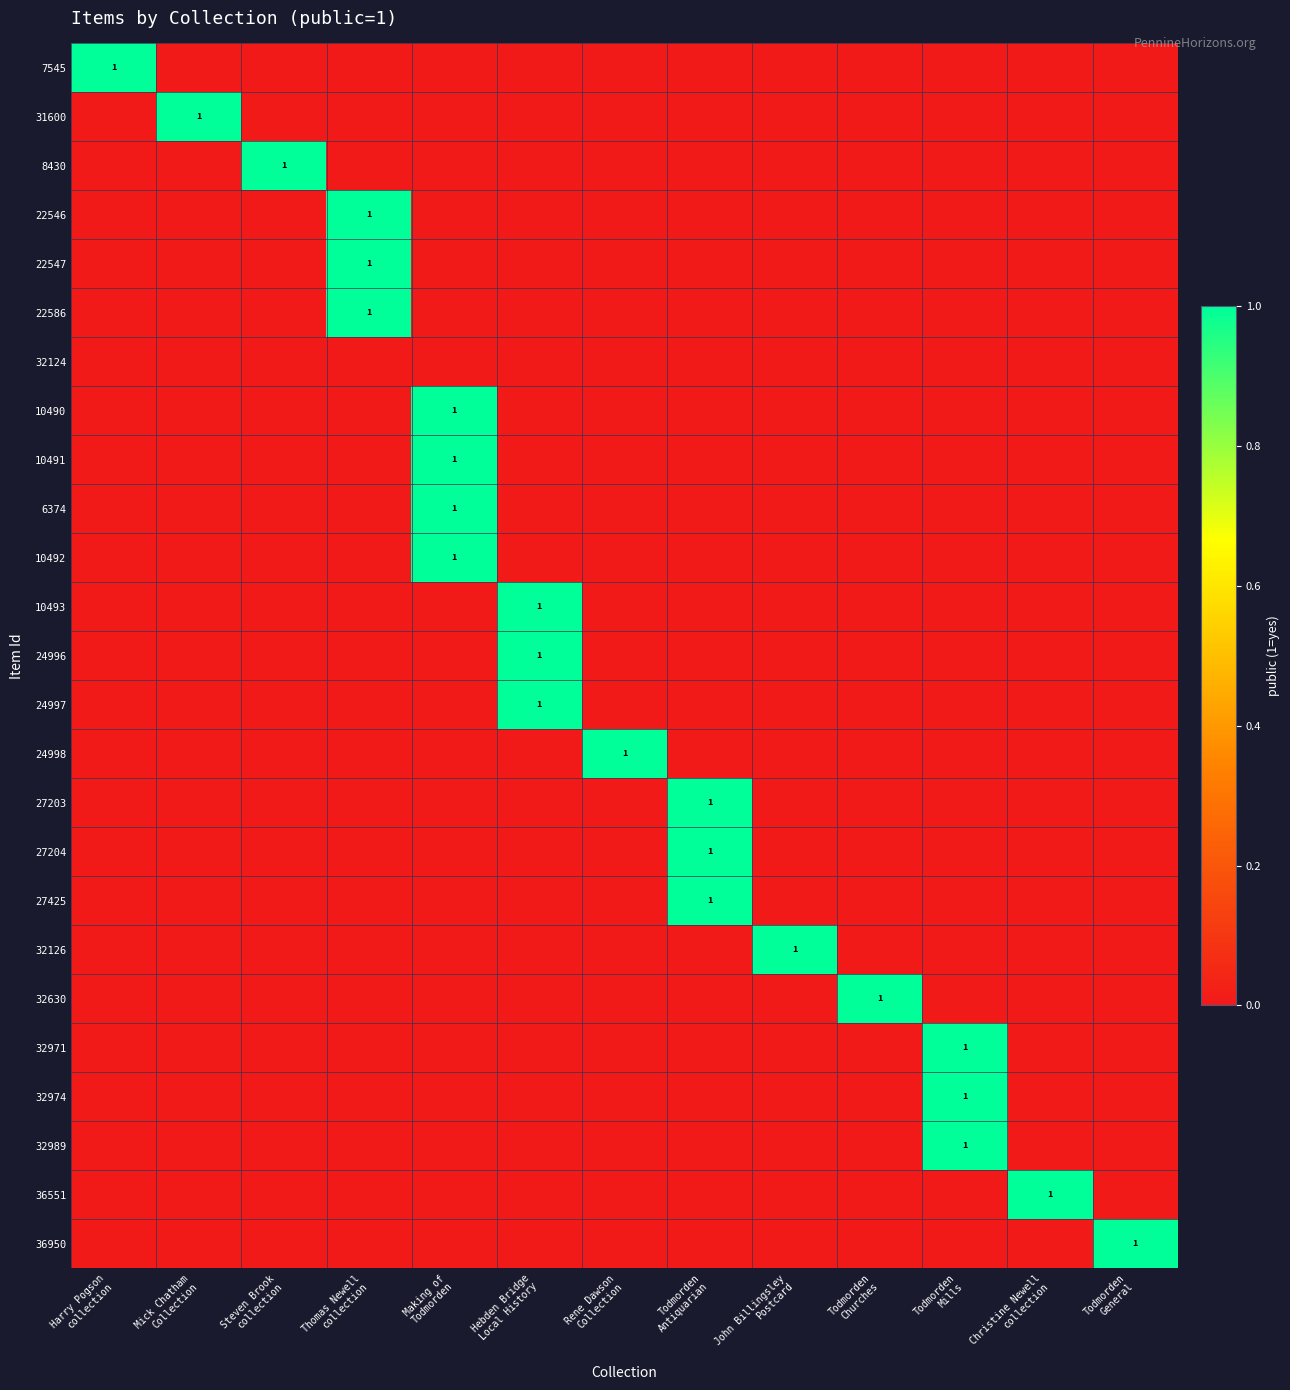

What is the greatest value displayed?

1